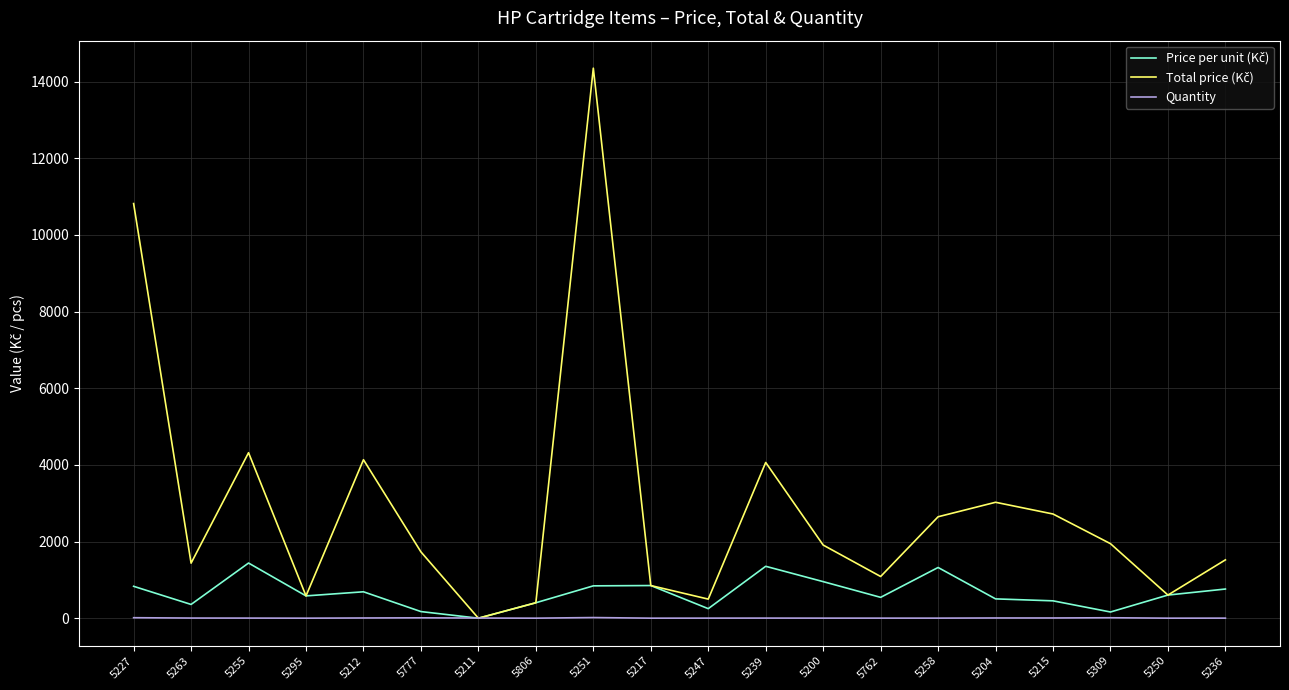

What is the greatest value displayed?

14348